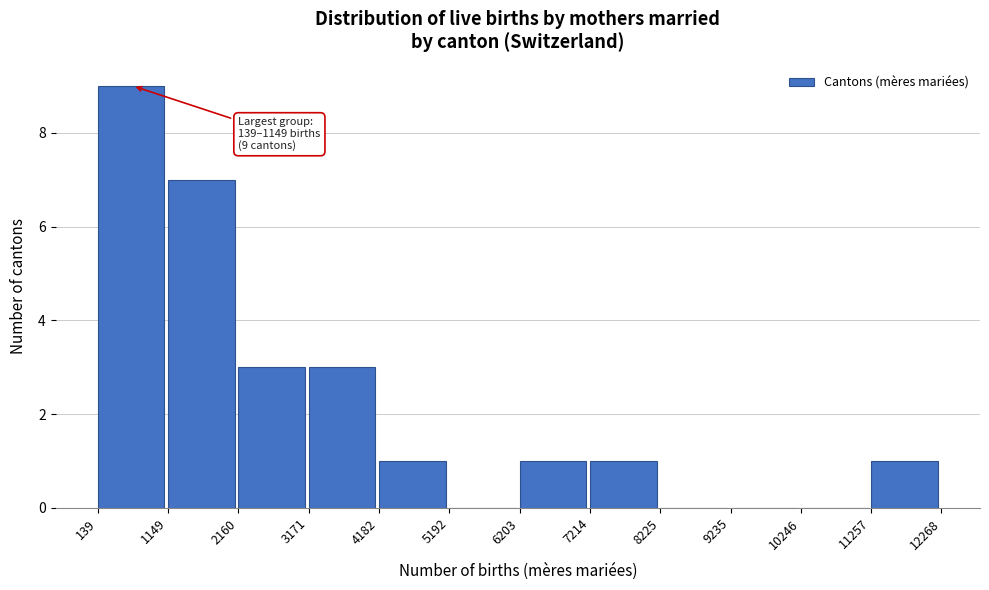

Which range on the x-axis has the tallest bar?

139 to 1149